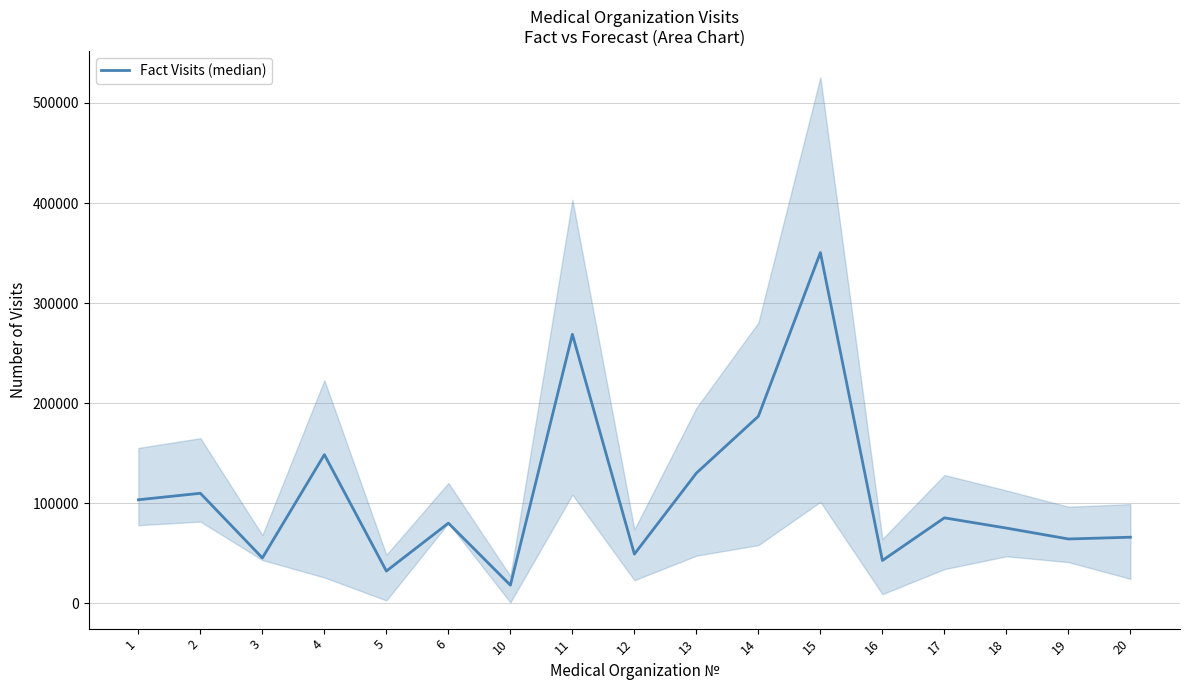

Rank the categories by value from highest to lowest.

15, 11, 14, 4, 13, 2, 1, 17, 6, 18, 20, 19, 12, 3, 16, 5, 10